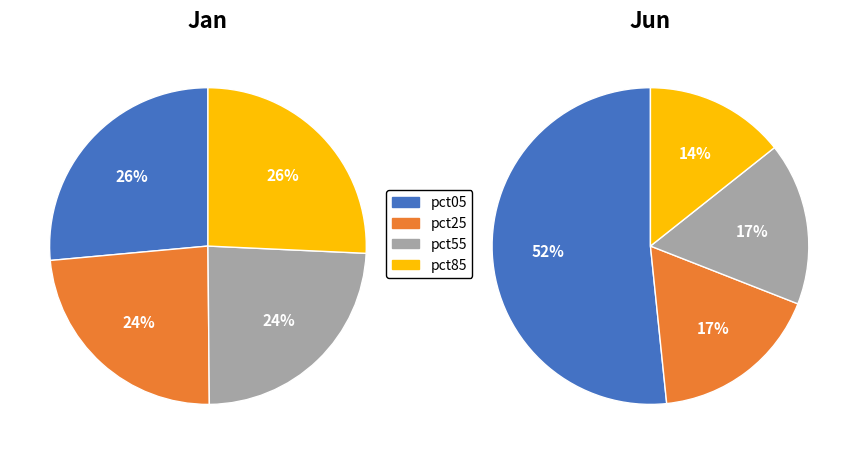

Is it true that jan_values is 26% of the pie?

True